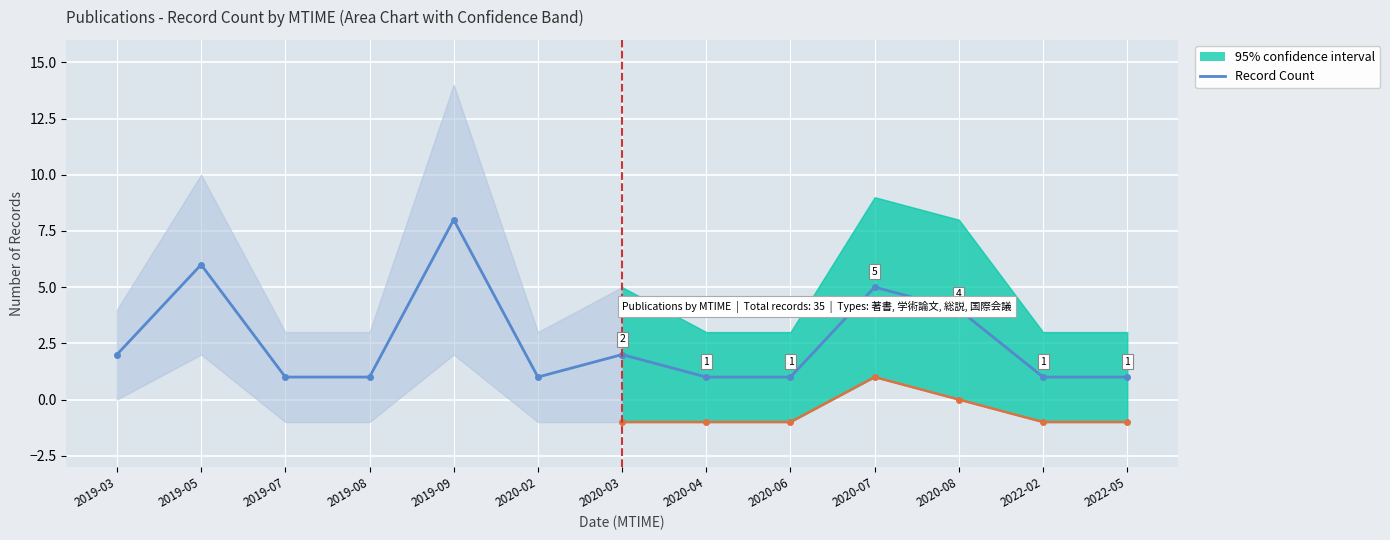

Approximately how many times larger is the value at 2019-08 compared to 2020-02?

1.0